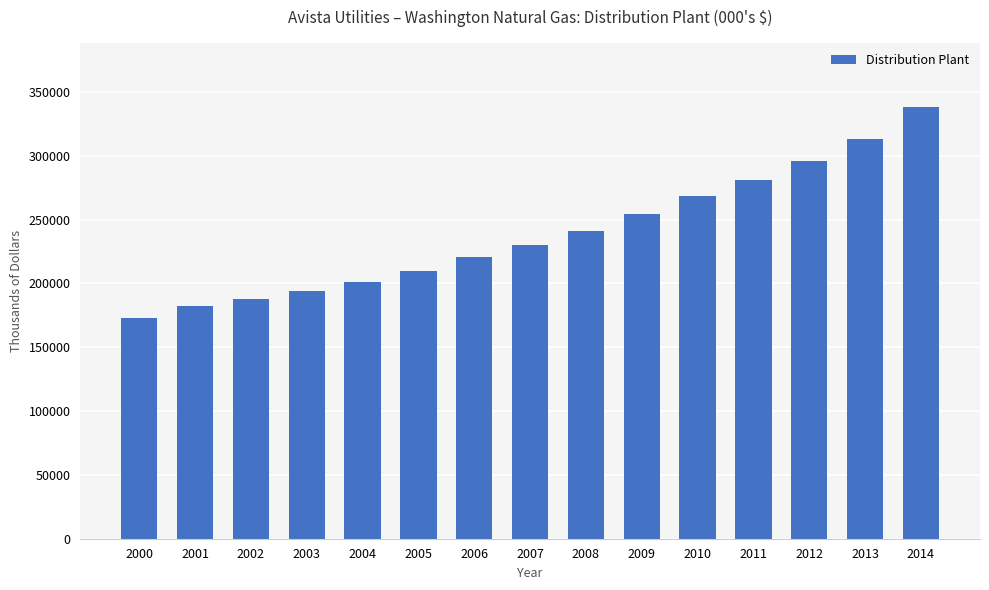

Which category has the lowest value across all series?

2000